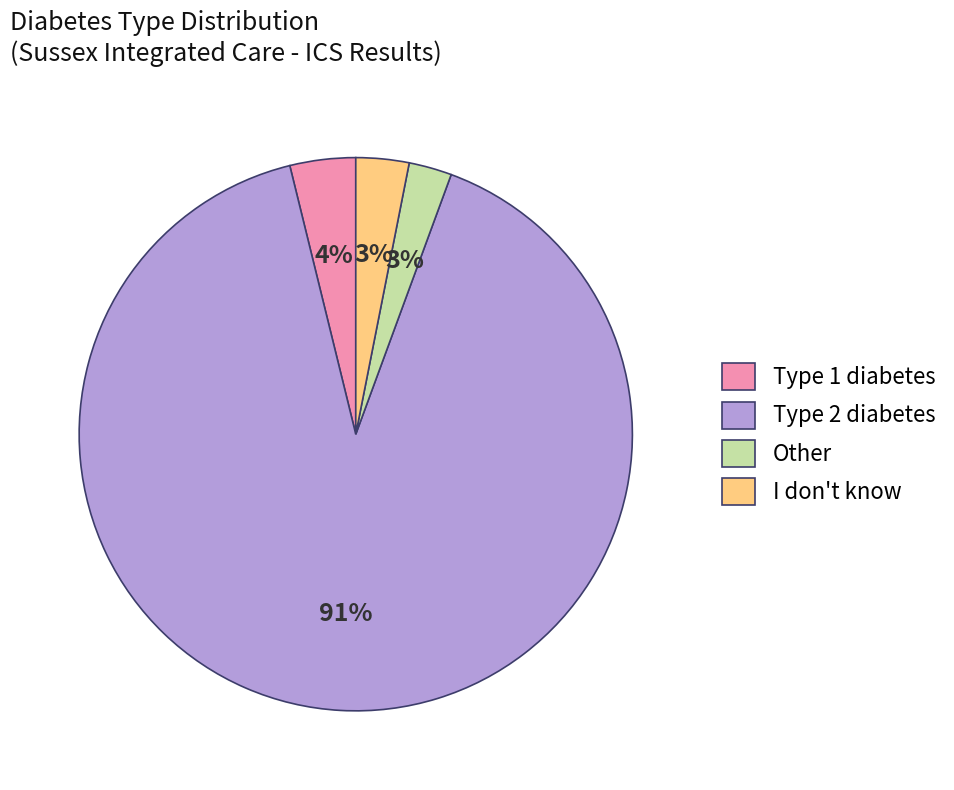

To the nearest percent, what is the average slice percentage?

25%